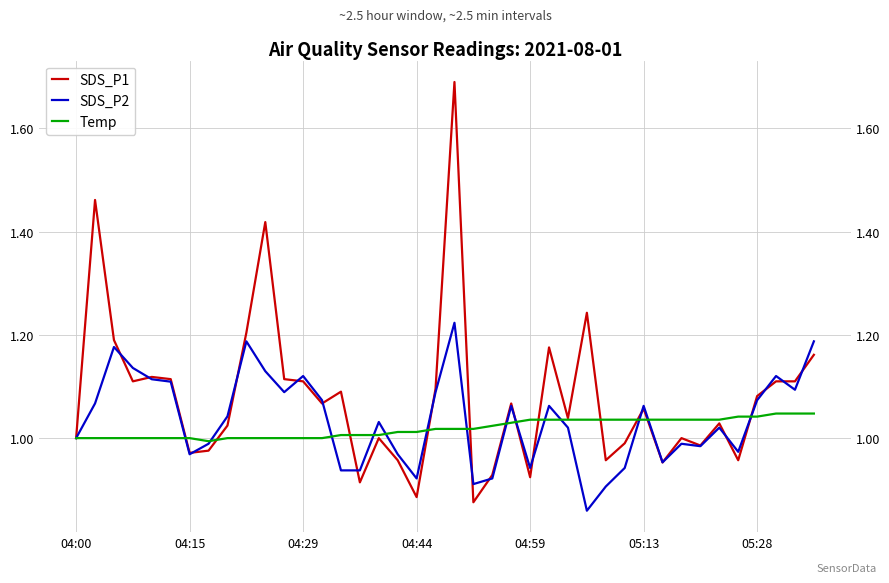

Is it true that Temp equals 1.0 at 7?

True